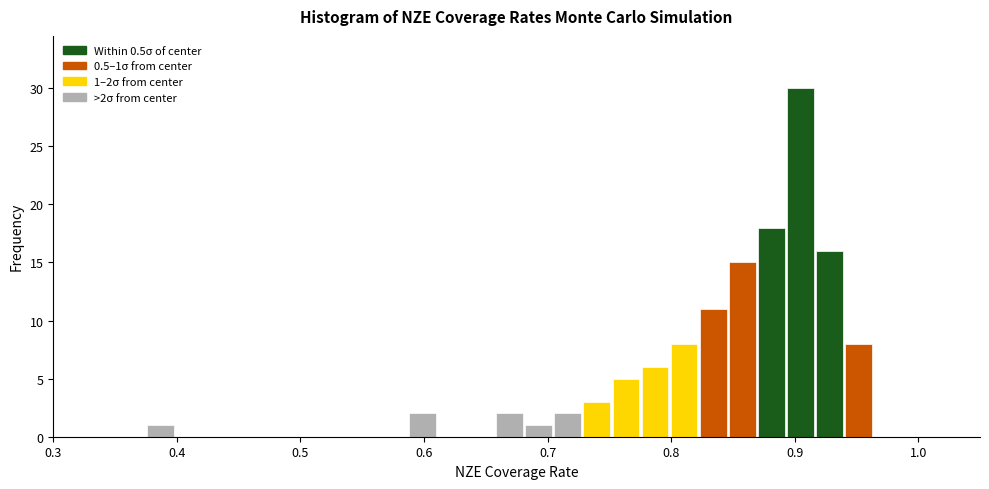

Read against the x-axis, roughly where is the centre of the tallest bar?

0.90